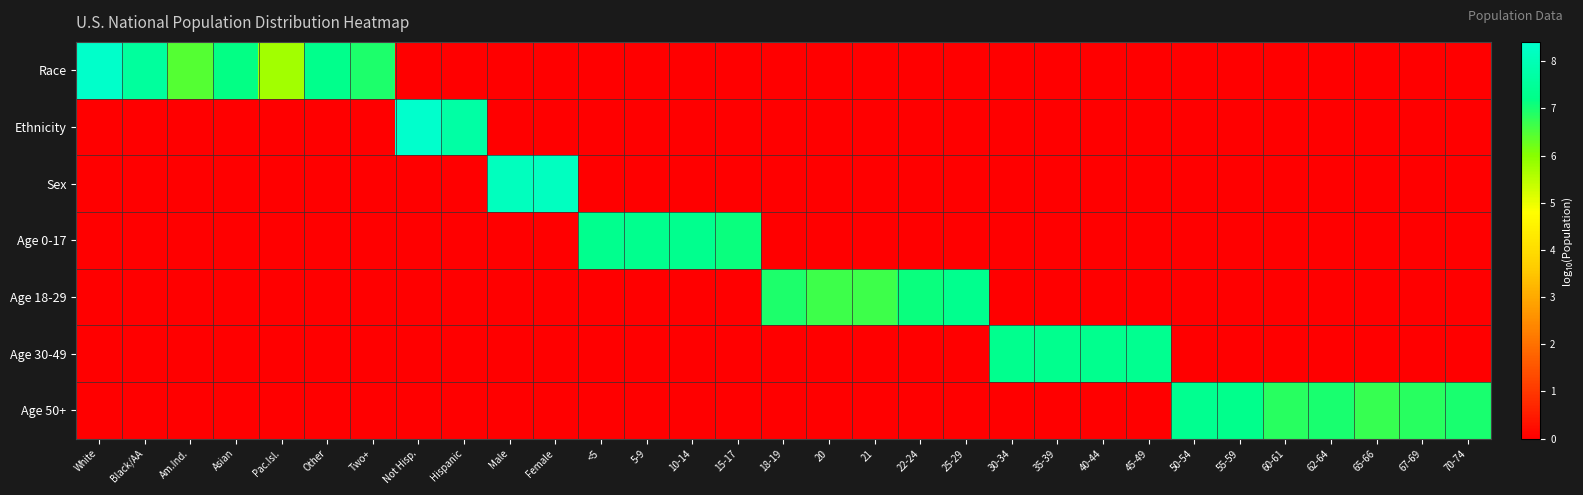

List the series in order of their peak value, highest first.

Ethnicity, Race, Sex, Age 30-49, Age 50+, Age 18-29, Age 0-17